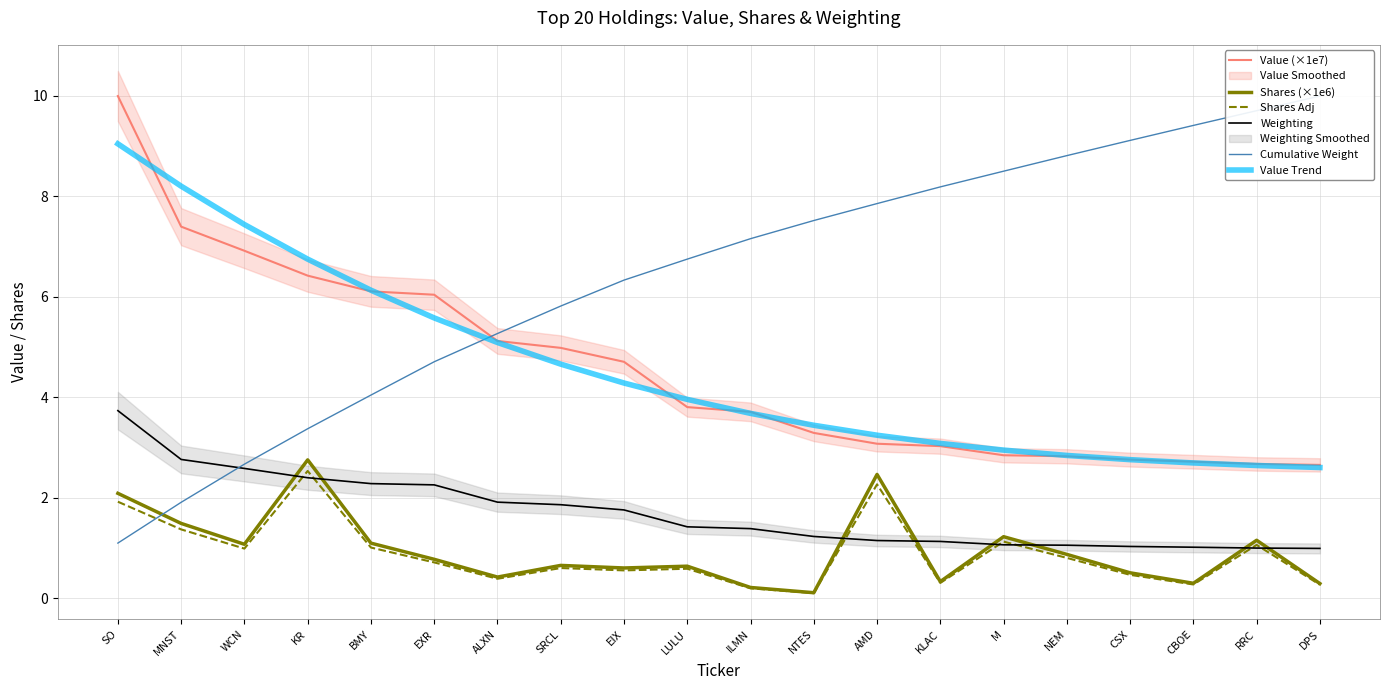

The value of Value Trend at NEM is 3.8. True or false?

False